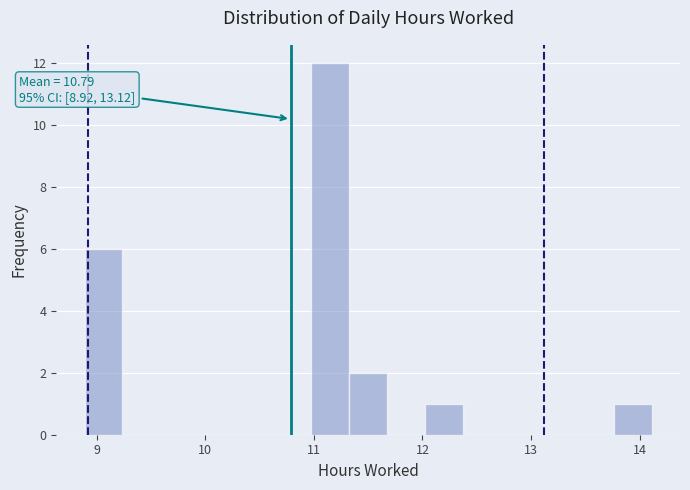

Around what value on the x-axis is the tallest bar? Give the approximate position of its centre, as read against the axis.

11.2